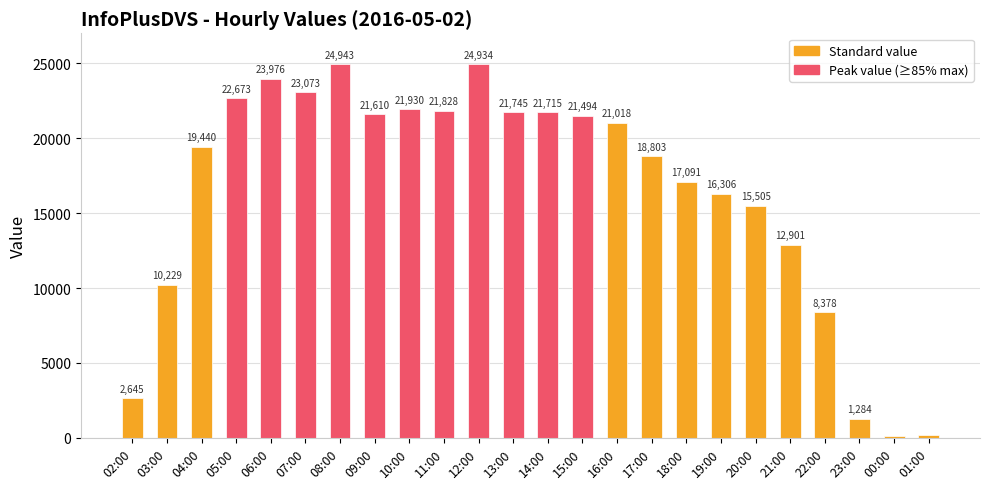

Which label corresponds to the smallest value in the chart?

00:00